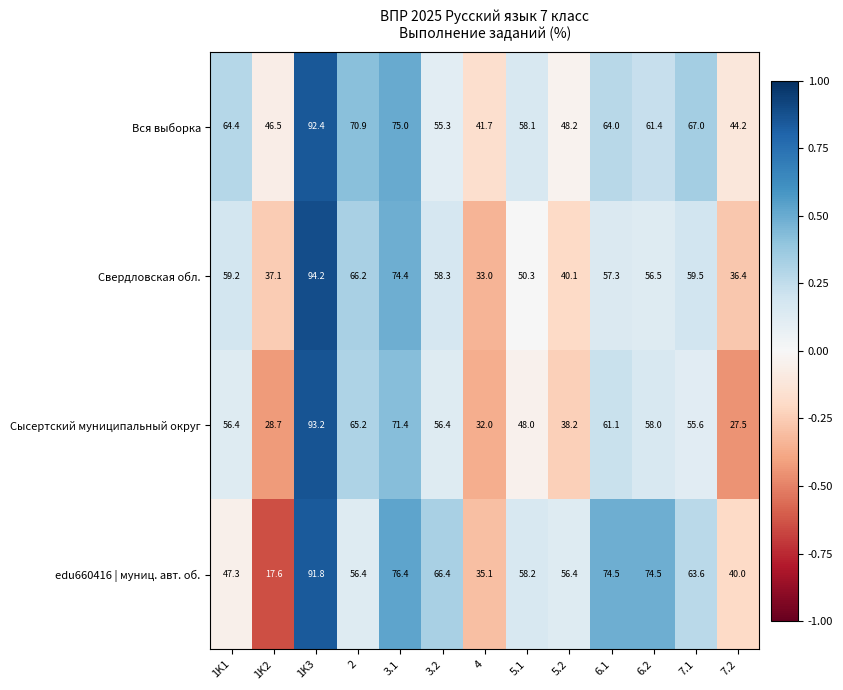

What is the difference between the maximum and minimum values in the Сысертский муниципальный округ series?

65.7